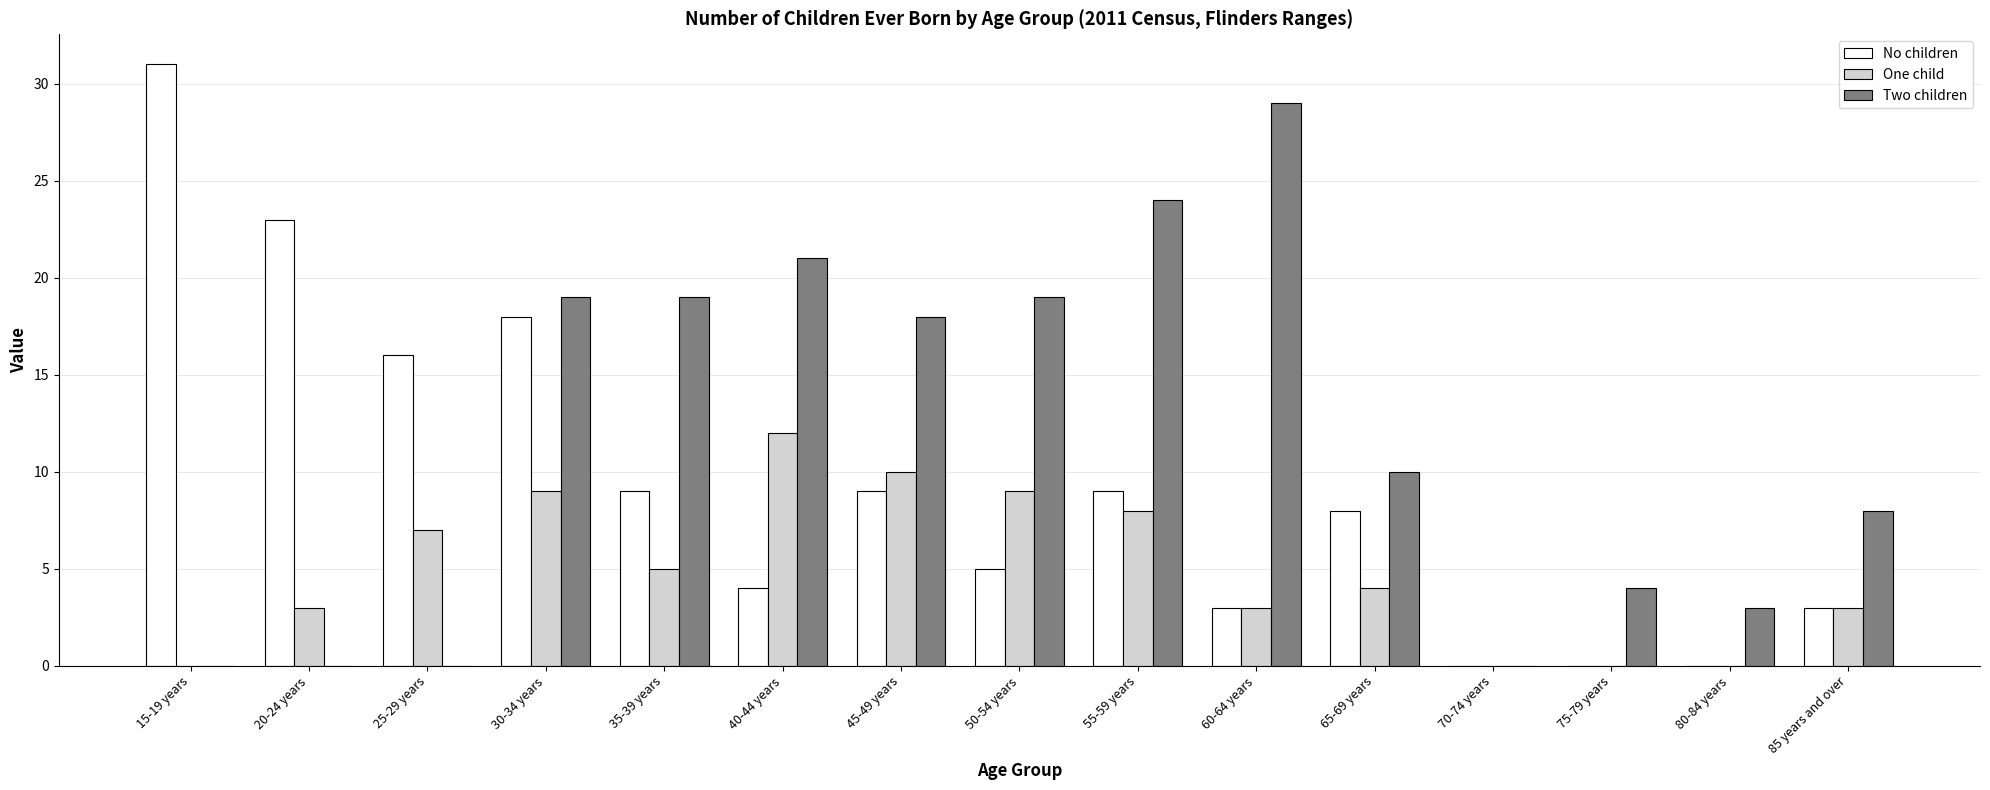

True or false: One child has a value of 0 at 75-79 years.

True